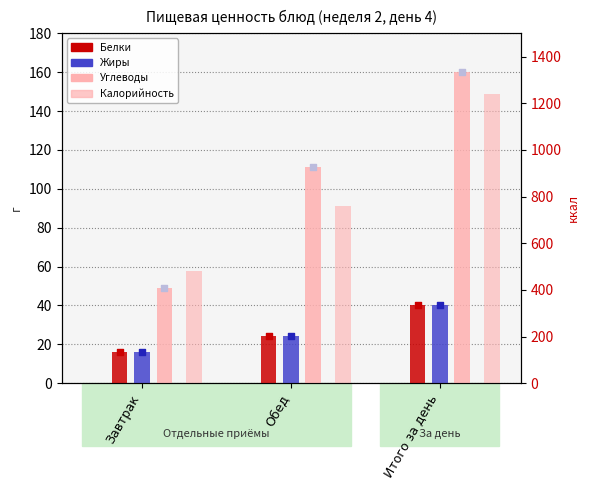

What are all the series names shown in the legend?

Белки, Жиры, Углеводы, Калорийность